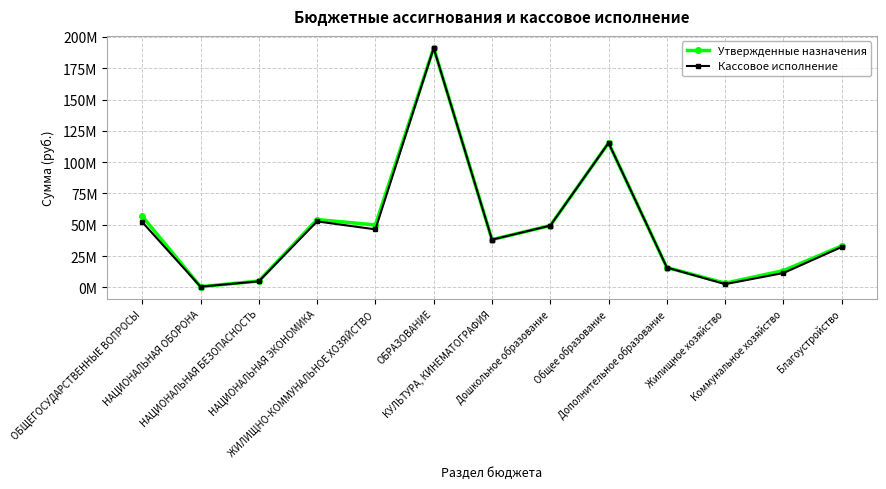

What is the spread (max minus min) of values at ЖИЛИЩНО-КОММУНАЛЬНОЕ ХОЗЯЙСТВО?

3534302.3